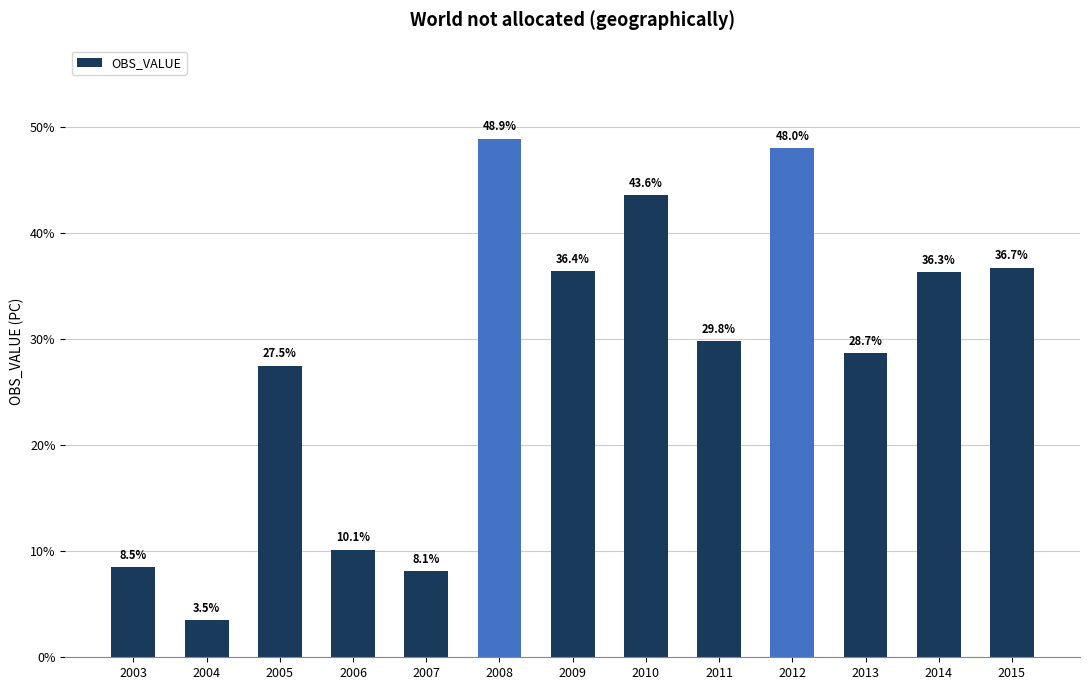

How many bars are there in total?

13